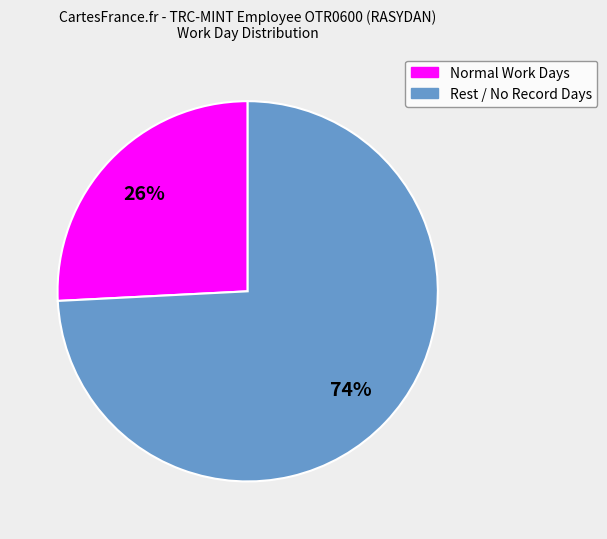

To the nearest percent, what is the average slice percentage?

50%